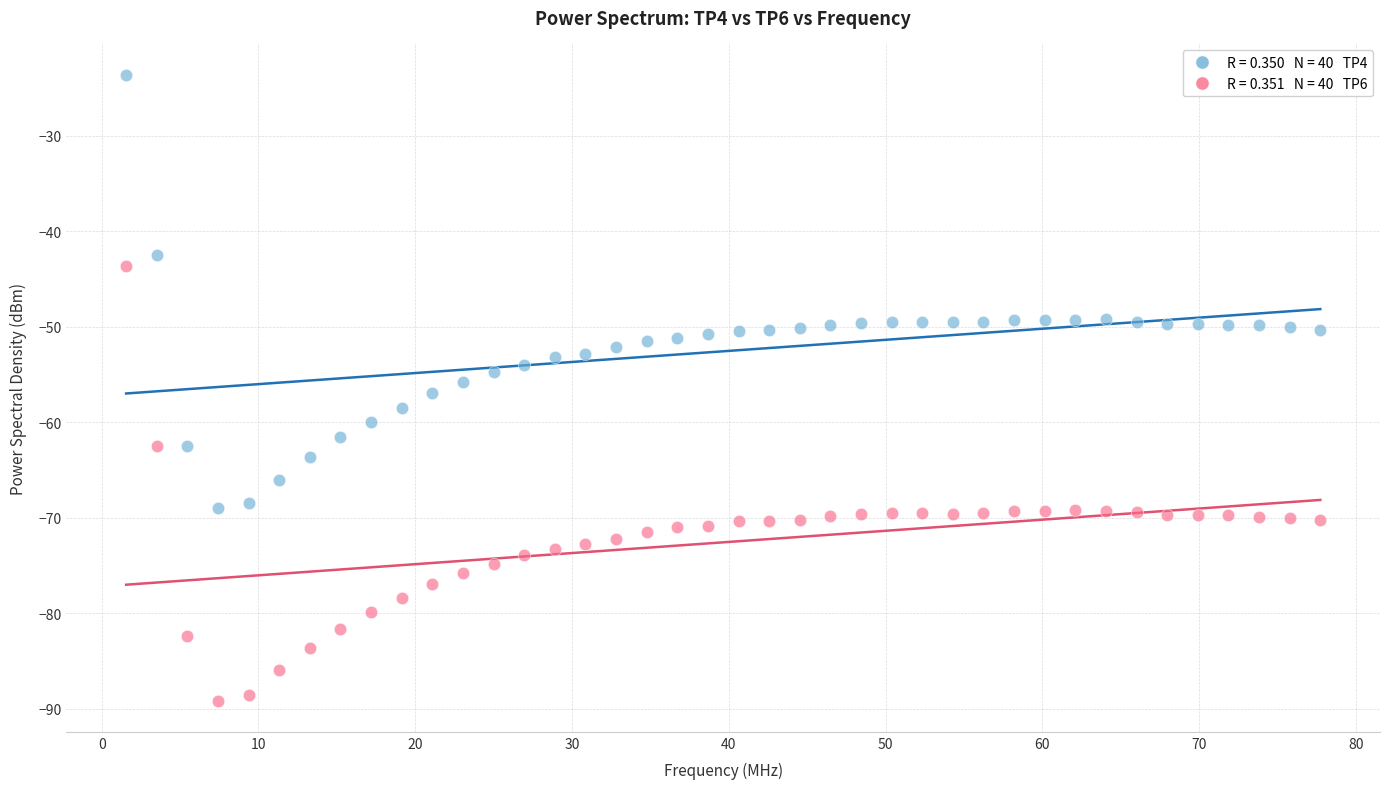

Across all data points, what is the range of X values (max minus min)?

76.2